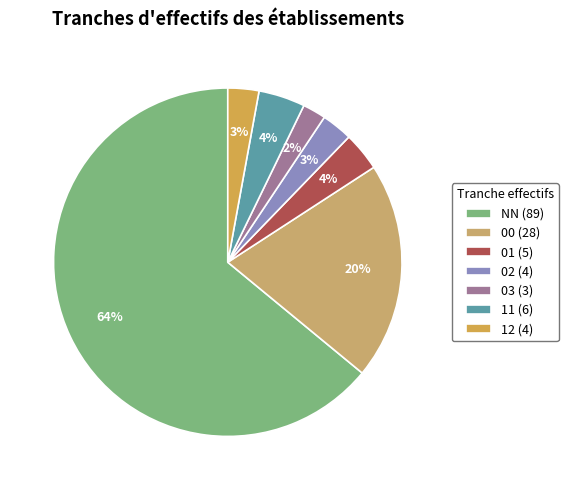

Is there any slice that represents more than half of the pie?

Yes